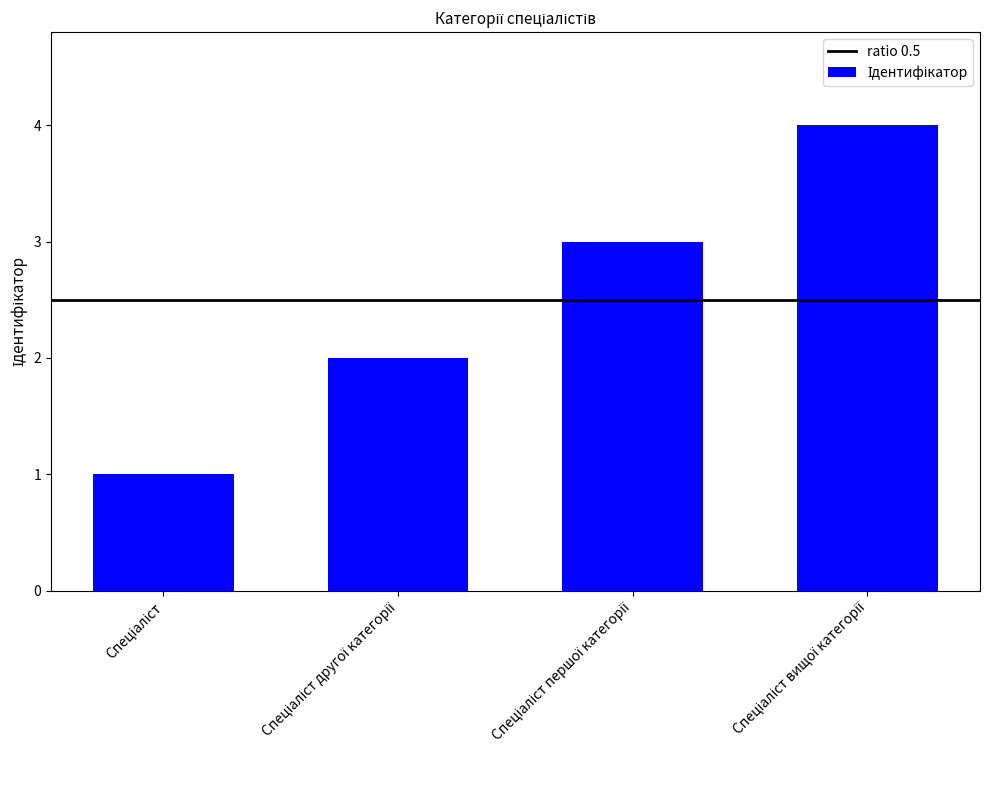

What is the greatest value displayed?

4